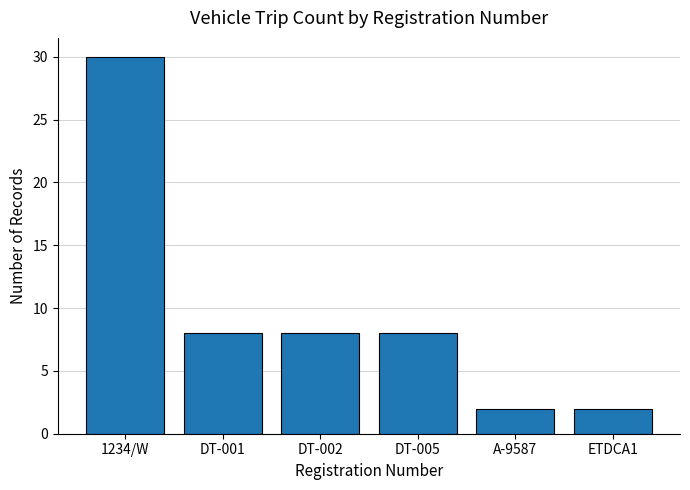

Is it true that the value at DT-005 is 4?

False